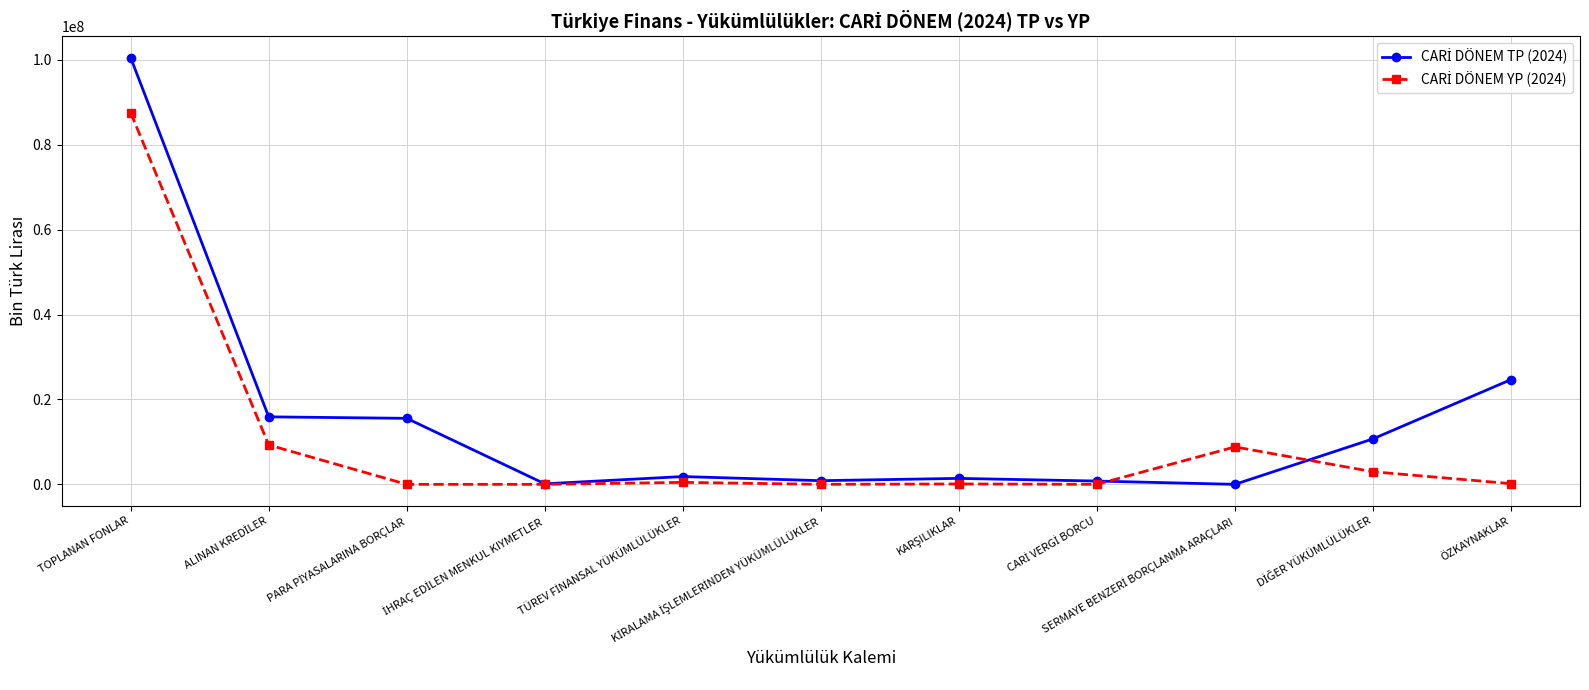

What is the maximum value shown in the chart?

100522449